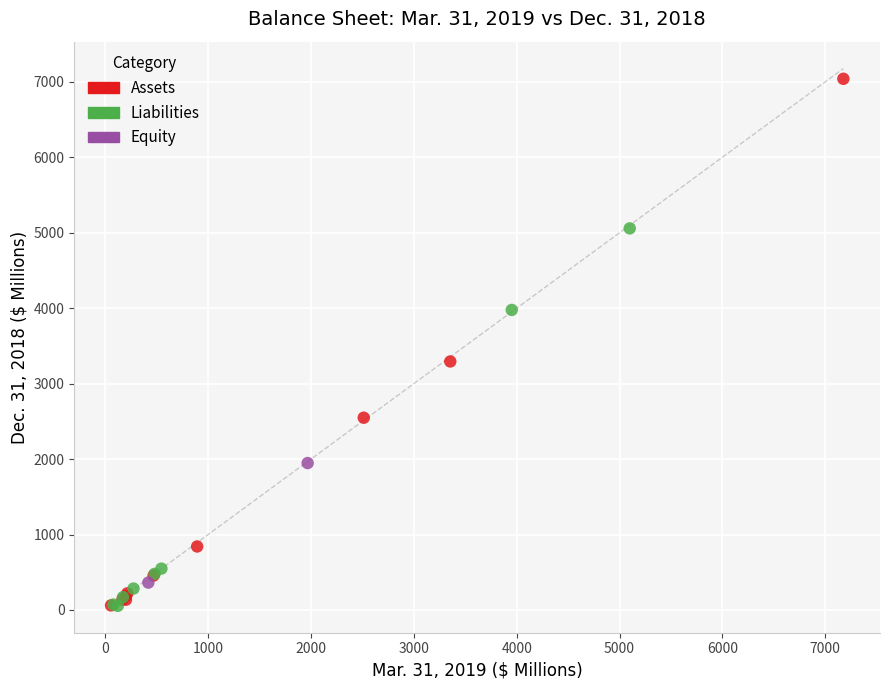

What are all the series names shown in the legend?

Assets, Liabilities, Equity